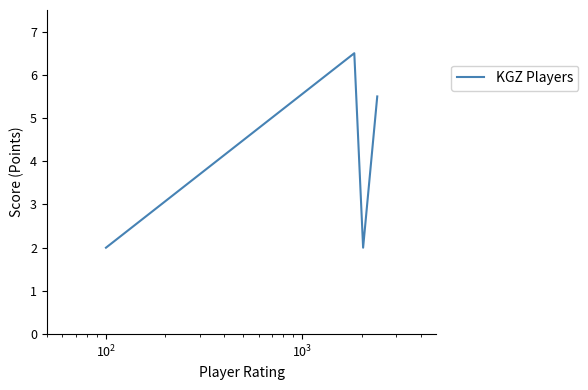

What is the sum of all values?

16.0